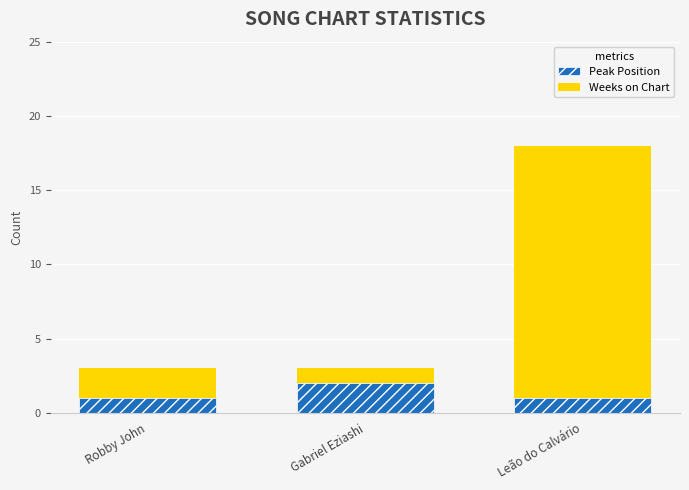

At which category is the sum across all series the highest?

Leão do Calvário